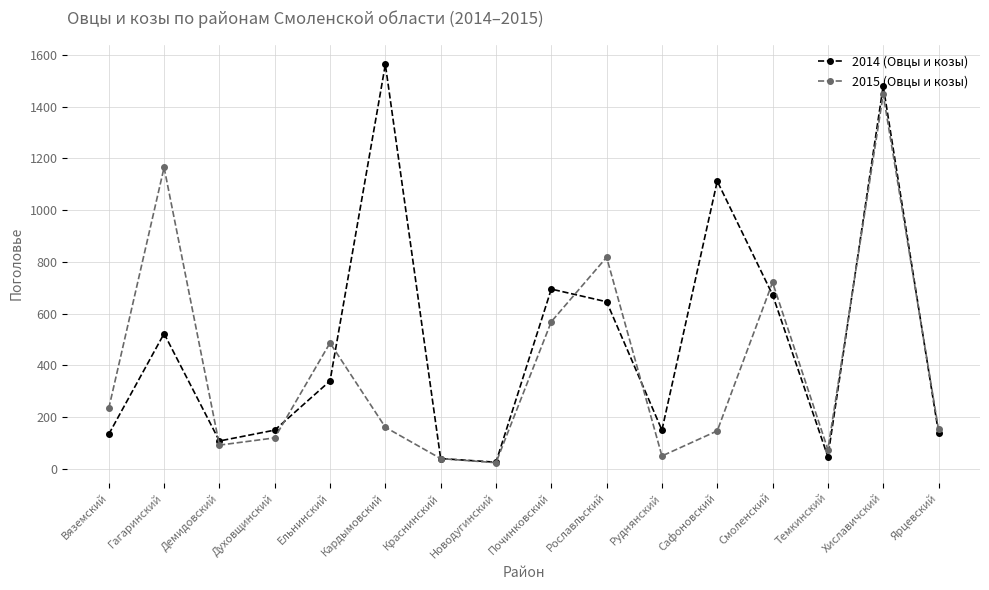

Read the 2014 (Овцы и козы) value at Вяземский.

134